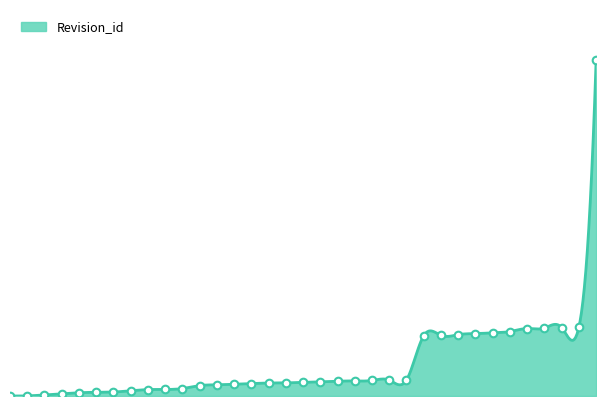

Which has a higher value, 2023-02-03 15:23 or 2023-02-03 09:34?

2023-02-03 15:23